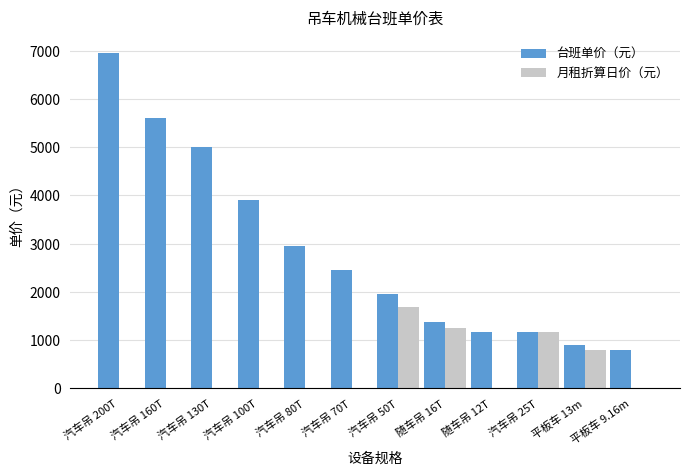

Which series has the largest total across all categories?

台班单价（元）